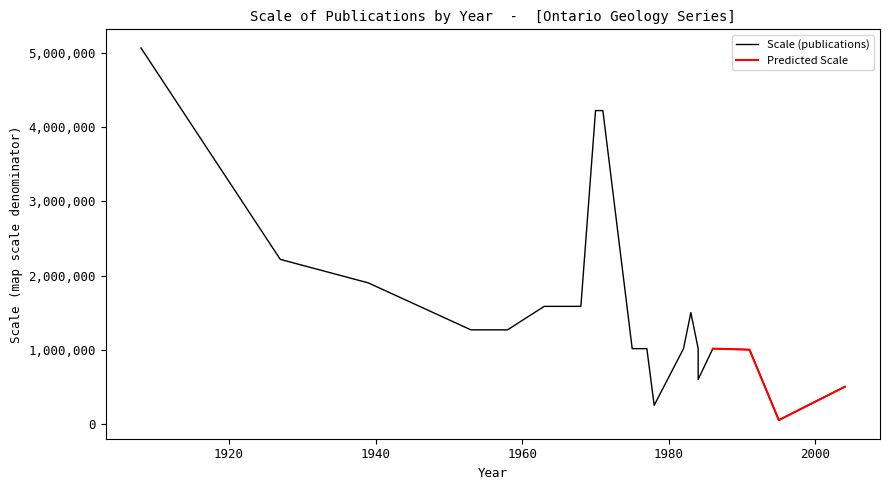

What is the minimum value shown in the chart?

50000